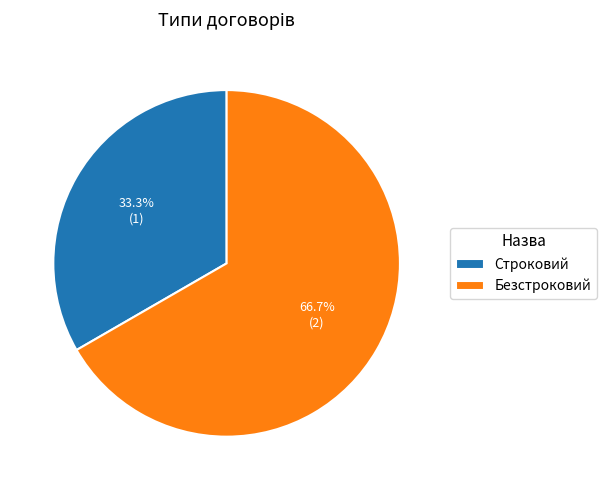

What portion of the pie excludes Строковий?

66.7%